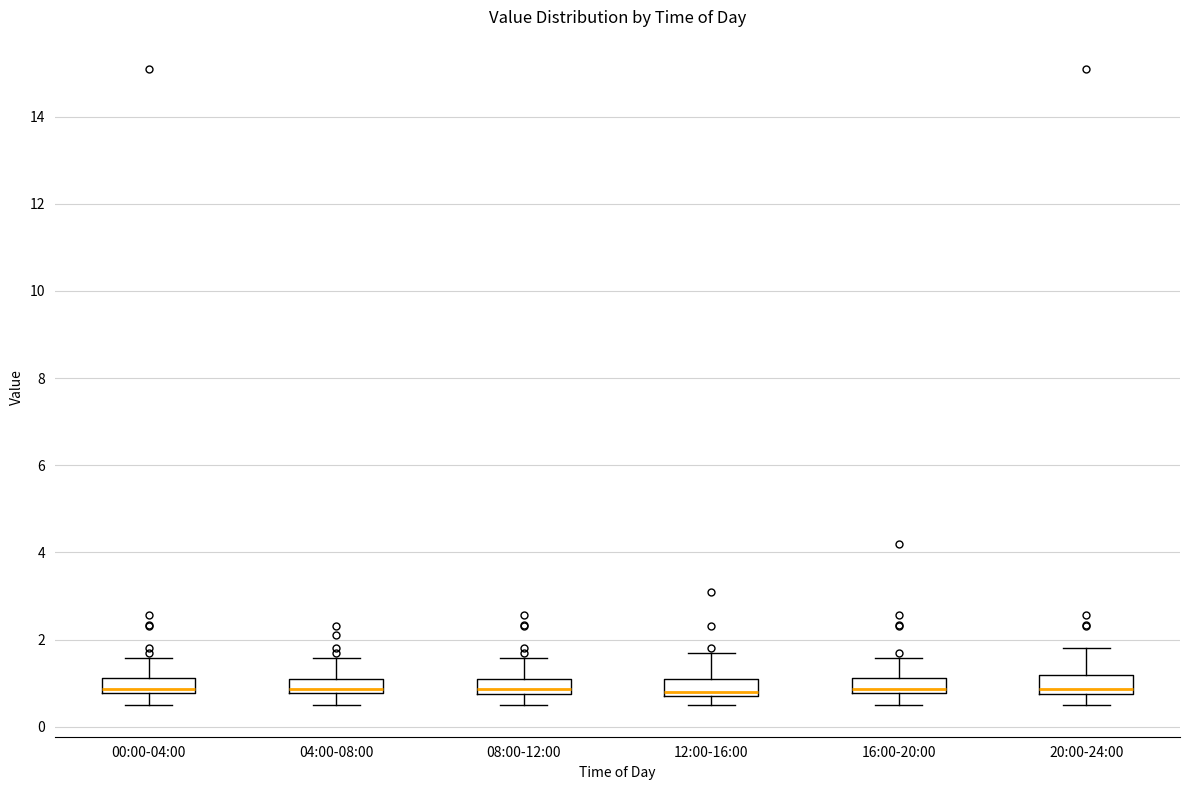

Reading left to right, read every box against the y-axis: the position of its median line, the range the box covers, and the ends of its whiskers. The values are not printed on the chart, so give them approximately, as read against the axis.

00:00-04:00: median 0.8 (just above the box's lower edge), box 0.8 to 1.2, whiskers 0.6 to 1.6
04:00-08:00: median 0.8 (just above the box's lower edge), box 0.8 to 1.2, whiskers 0.6 to 1.6
08:00-12:00: median 0.8 (just above the box's lower edge), box 0.8 to 1.2, whiskers 0.6 to 1.6
12:00-16:00: median 0.8 (just above the box's lower edge), box 0.8 to 1.2, whiskers 0.6 to 1.8
16:00-20:00: median 0.8 (just above the box's lower edge), box 0.8 to 1.2, whiskers 0.6 to 1.6
20:00-24:00: median 0.8 (just above the box's lower edge), box 0.8 to 1.2, whiskers 0.6 to 1.8